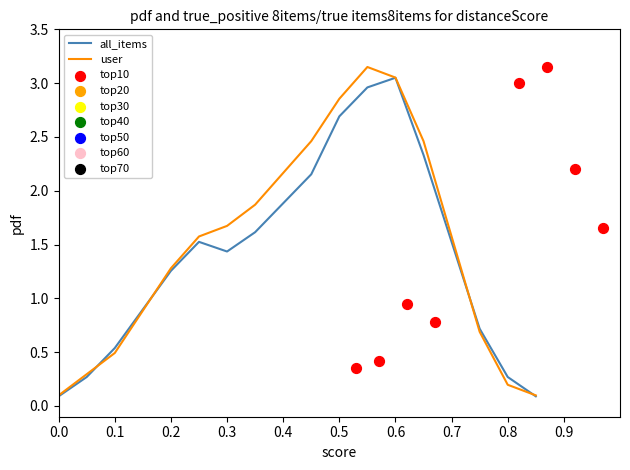

Which series contains the highest Y value?

user